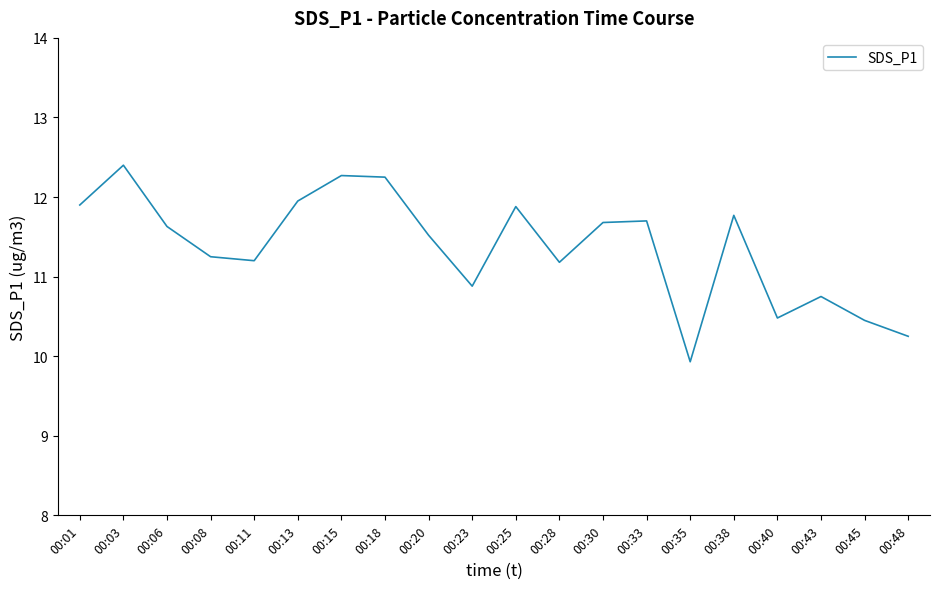

Is this an area chart (filled region under the line)?

No